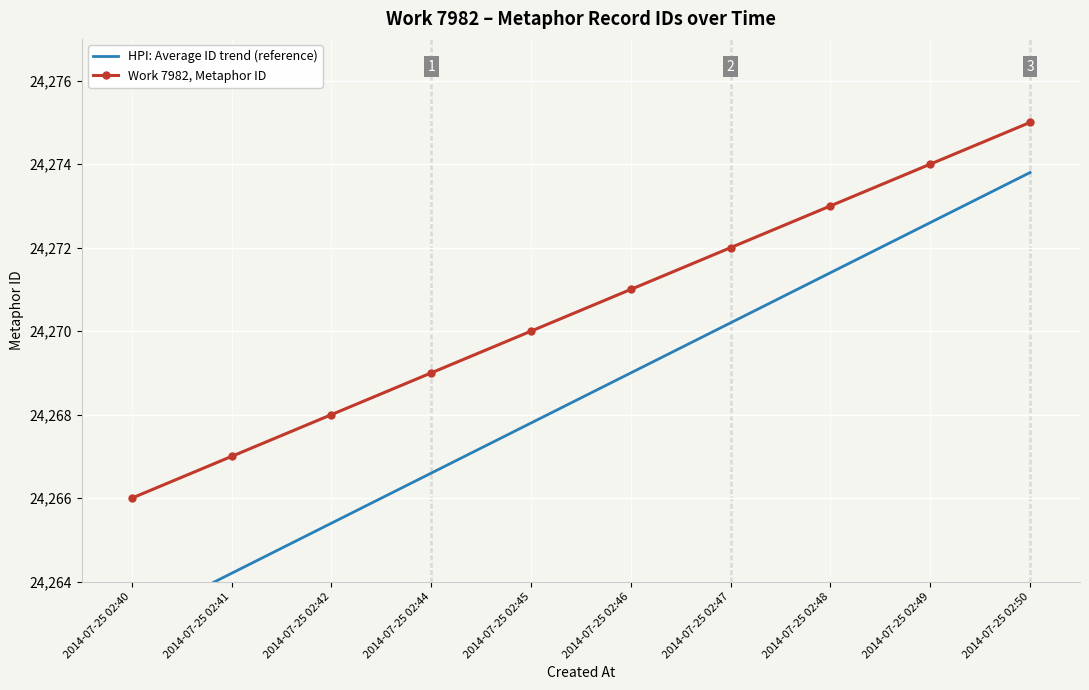

Which category has the highest value across all series?

2014-07-25 02:50